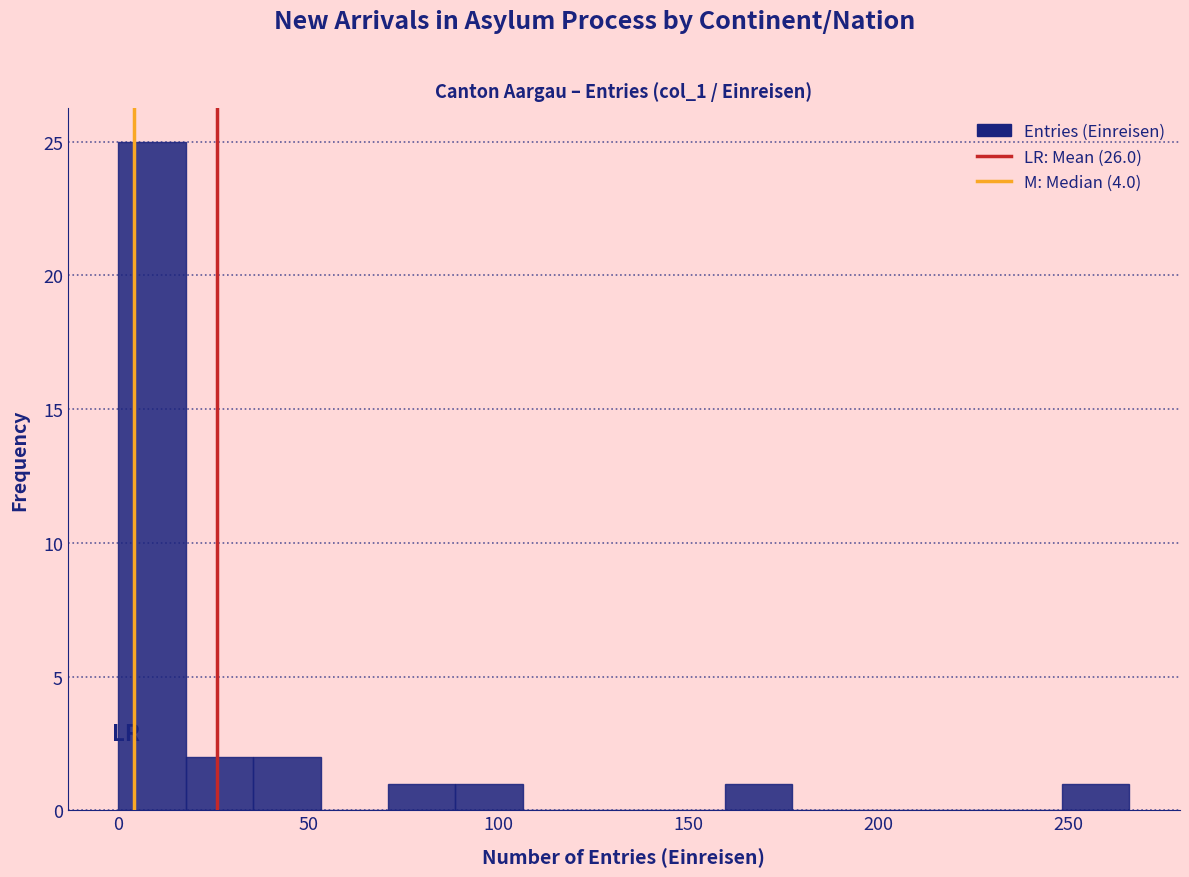

Read against the x-axis, roughly where is the centre of the tallest bar?

10